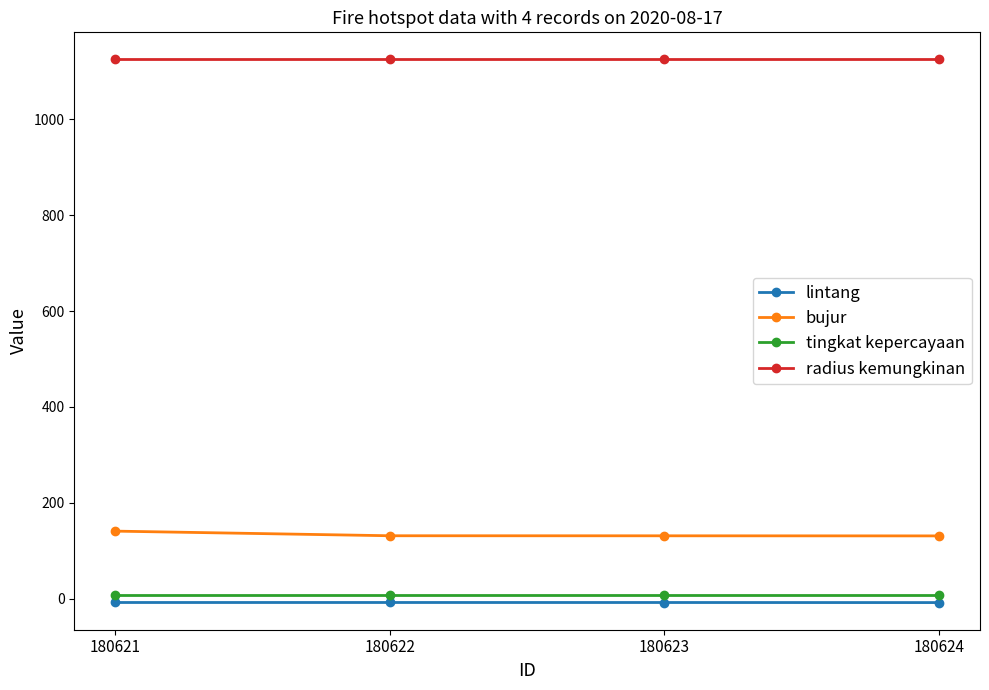

The bujur series shows 88.3 at 180624. True or false?

False